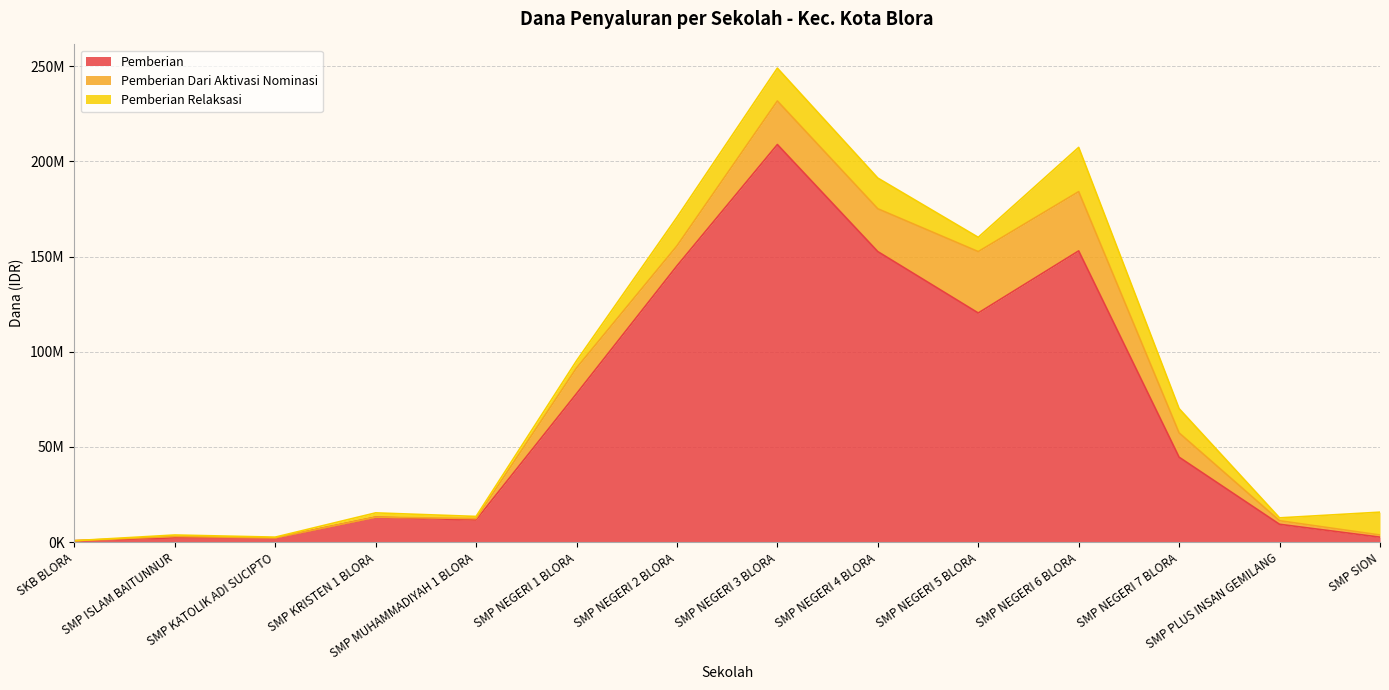

What position from the left is SMP NEGERI 5 BLORA?

10